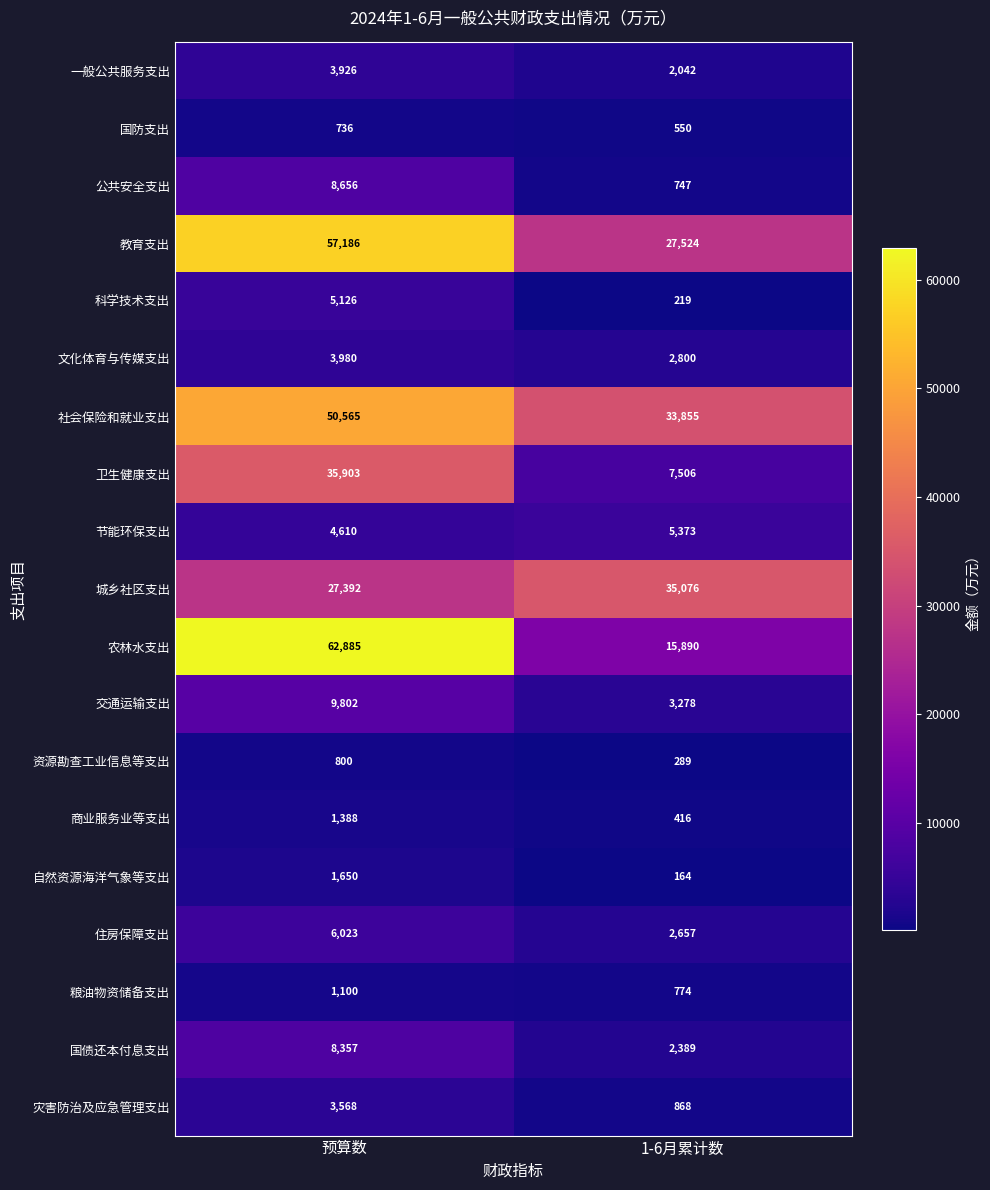

Which label corresponds to the largest value in the chart?

预算数